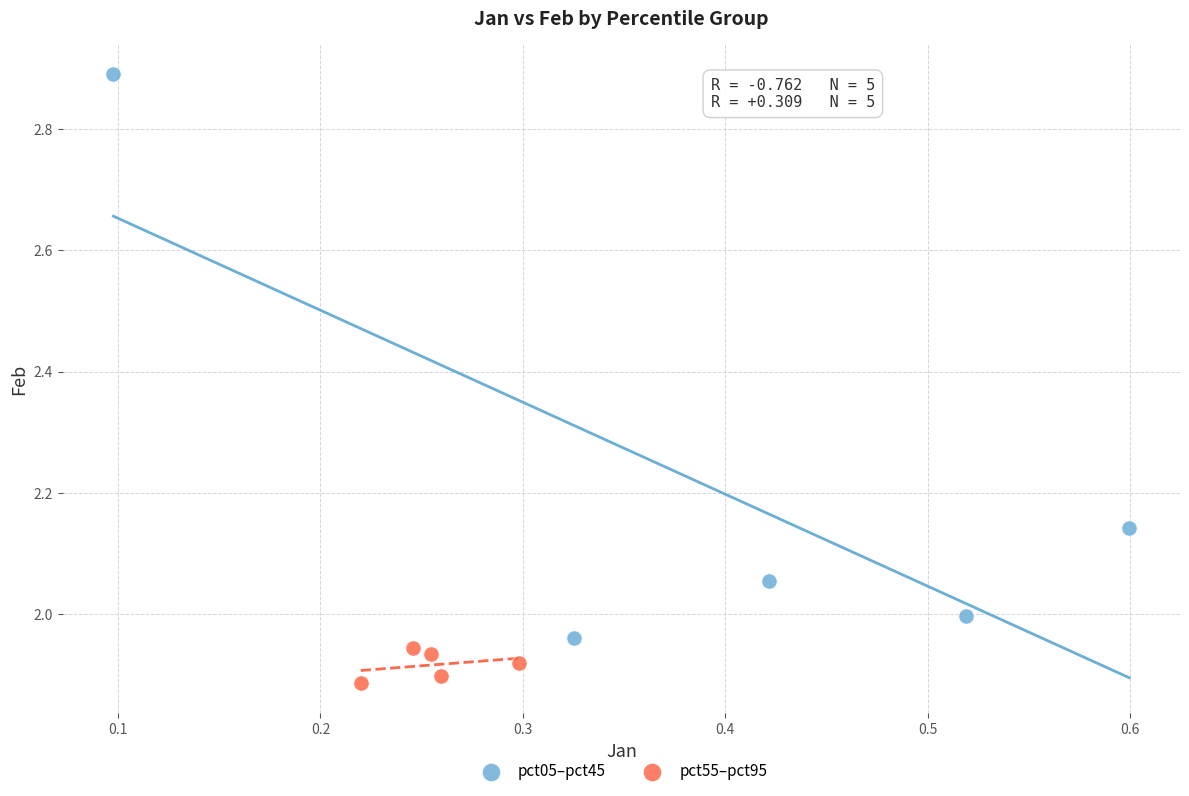

What are all the series names shown in the legend?

pct05–pct45, pct55–pct95